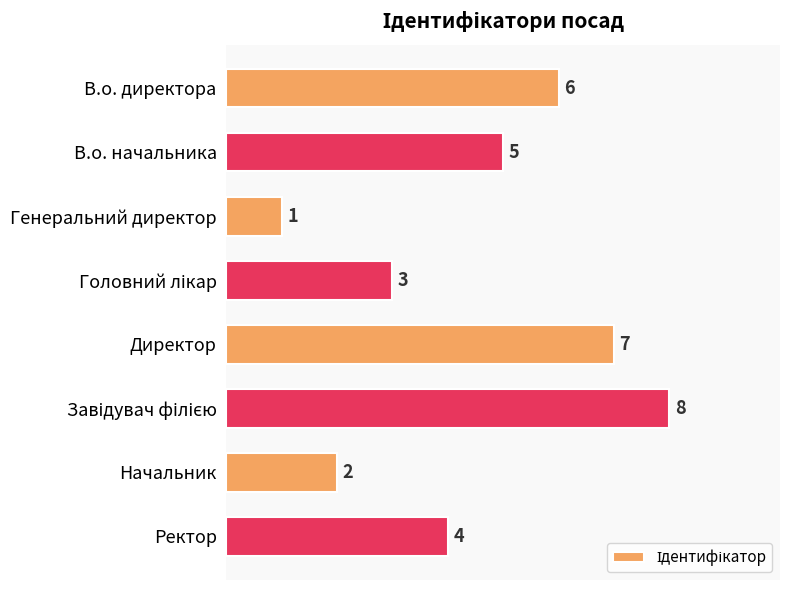

The chart shows a value of 6 at Ректор. True or false?

False